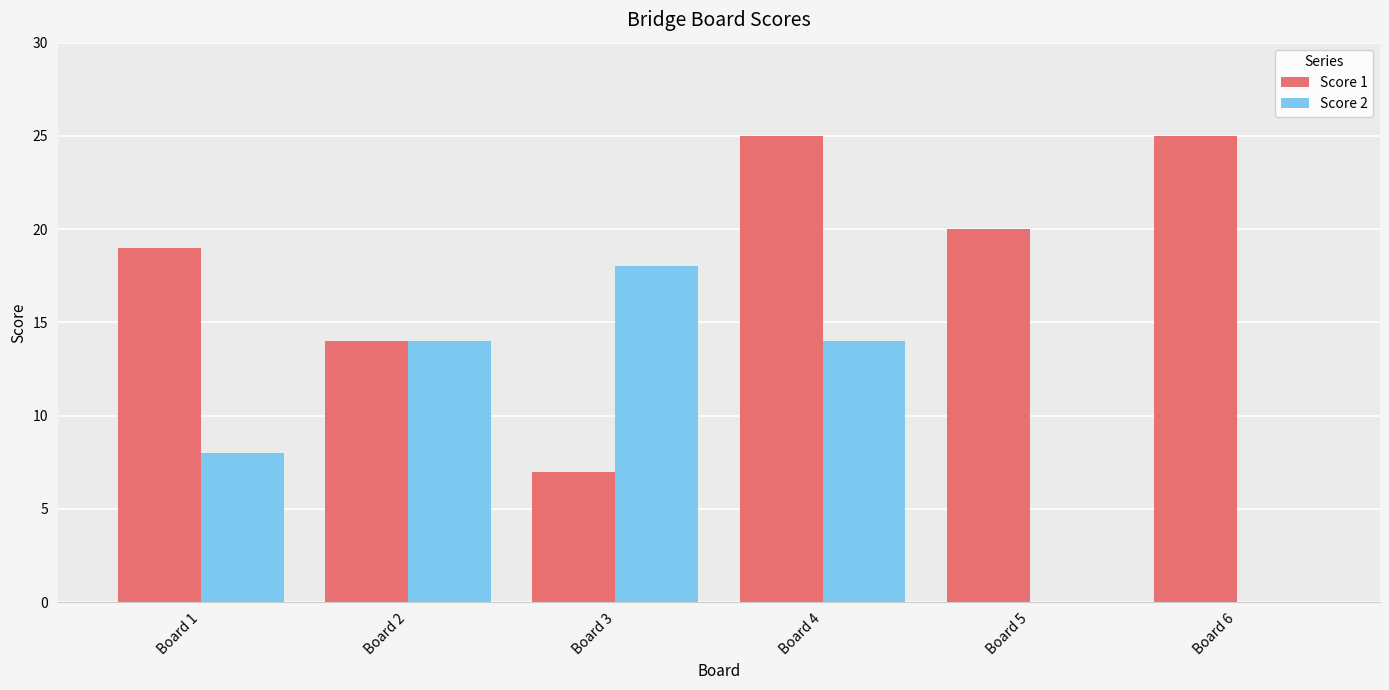

Are the bars horizontal?

No